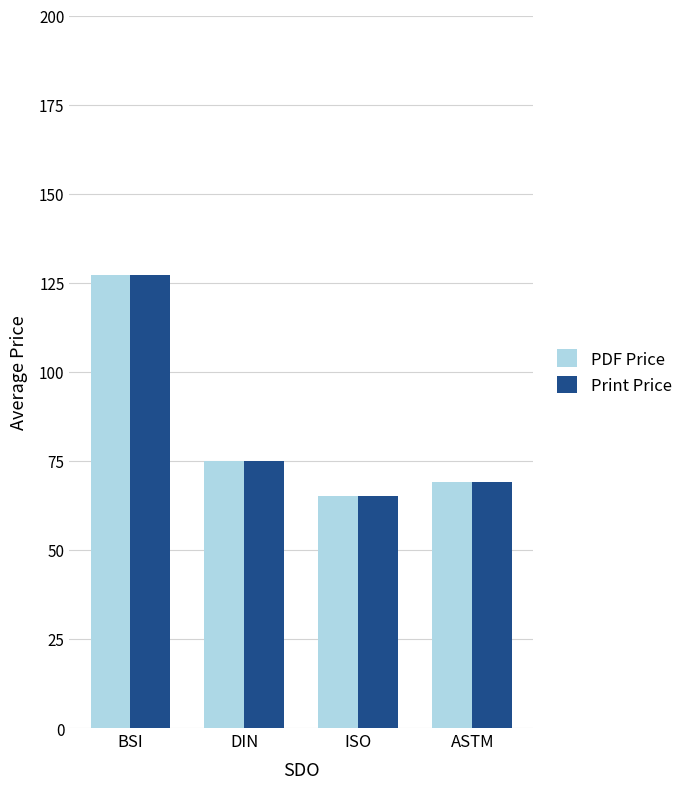

True or false: Print Price has a value of 166.7 at BSI.

False